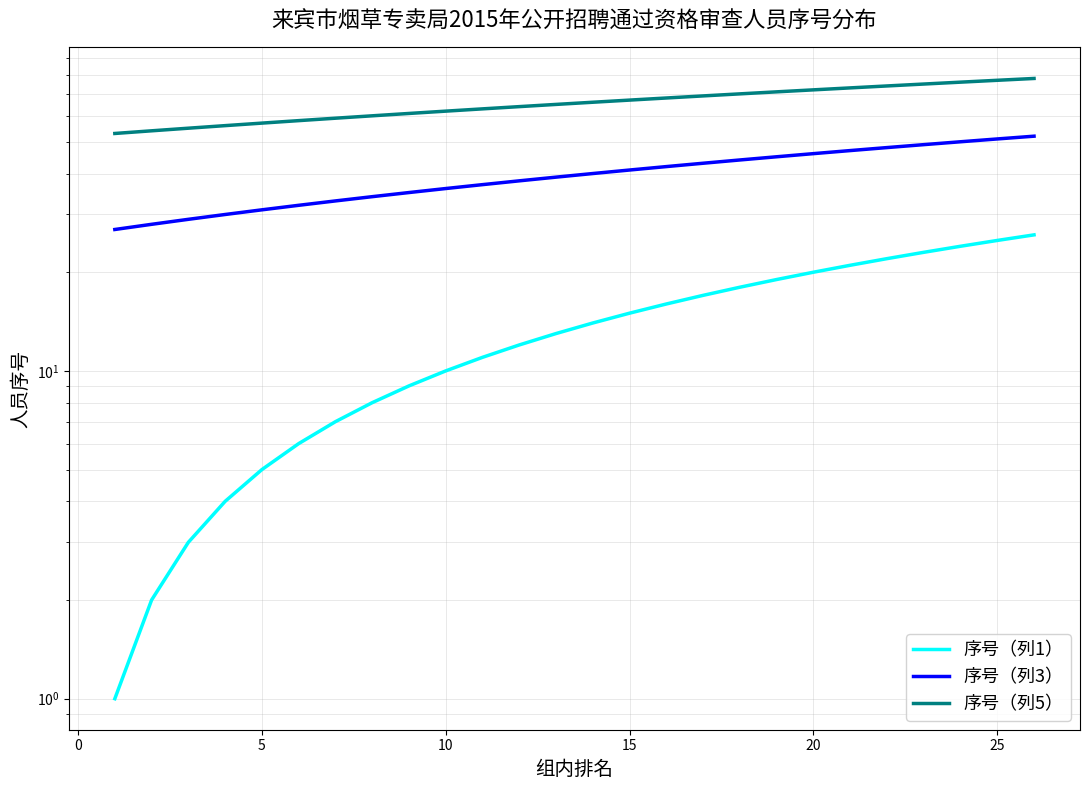

Reading left to right, list all the values displayed in this chart.

序号（列1）: 1	2	3	4	5	6	7	8	9	10	11	12	13	14	15	16	17	18	19	20	21	22	23	24	25	26
序号（列3）: 27	28	29	30	31	32	33	34	35	36	37	38	39	40	41	42	43	44	45	46	47	48	49	50	51	52
序号（列5）: 53	54	55	56	57	58	59	60	61	62	63	64	65	66	67	68	69	70	71	72	73	74	75	76	77	78